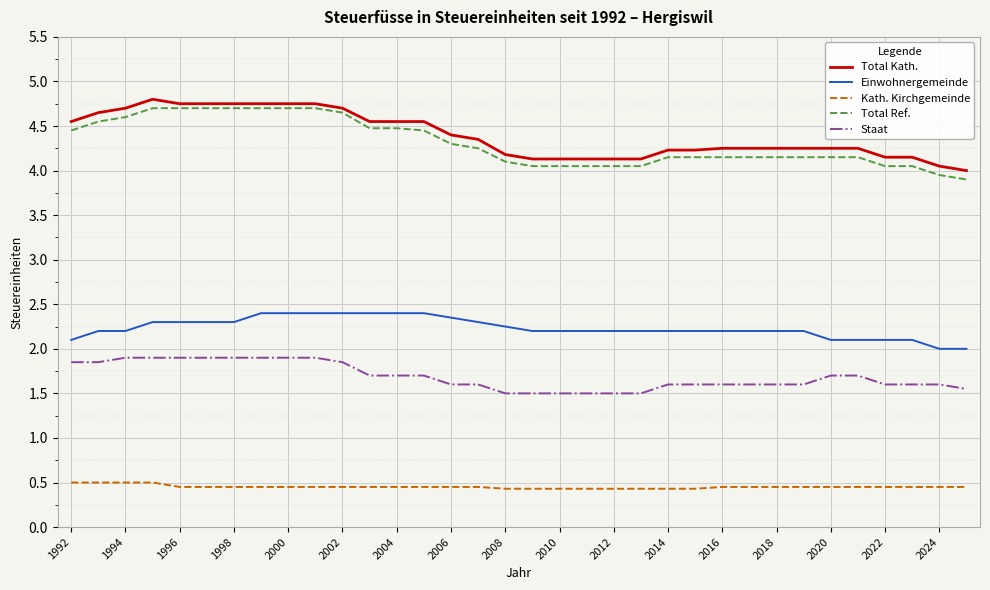

True or false: Kath. Kirchgemeinde and Total Ref. cross at least once.

False